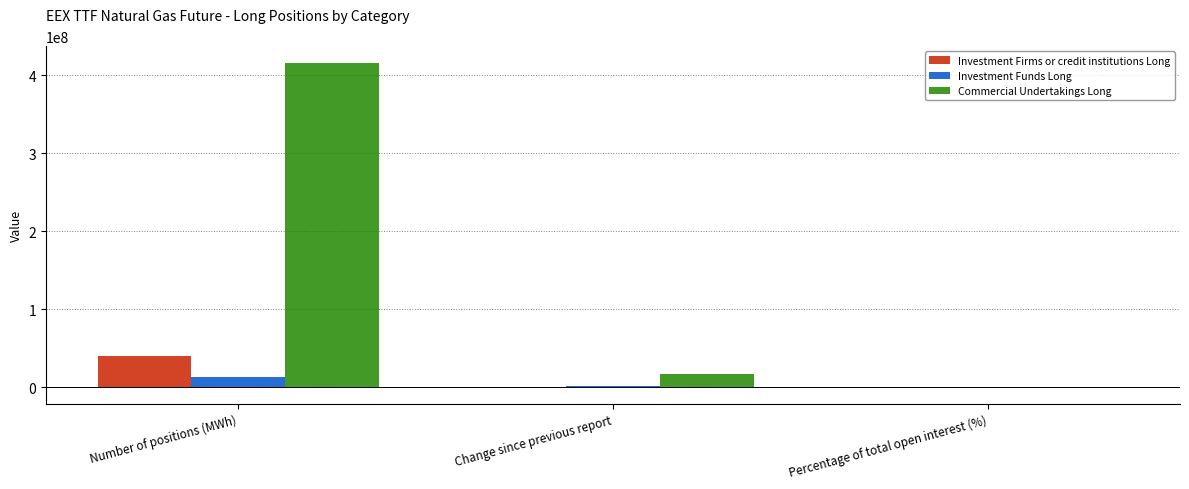

How many groups of bars are there?

3